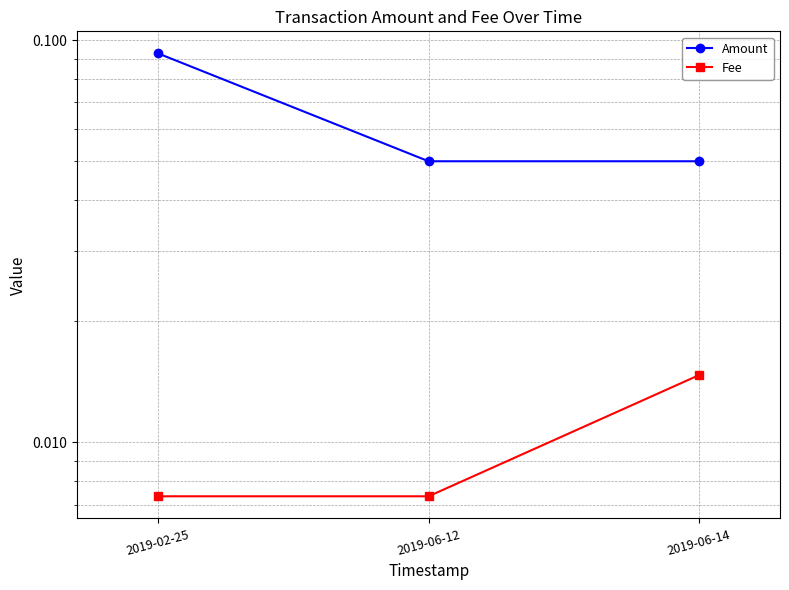

Between 2019-02-25 and 2019-06-14, which series saw the biggest shift?

Amount